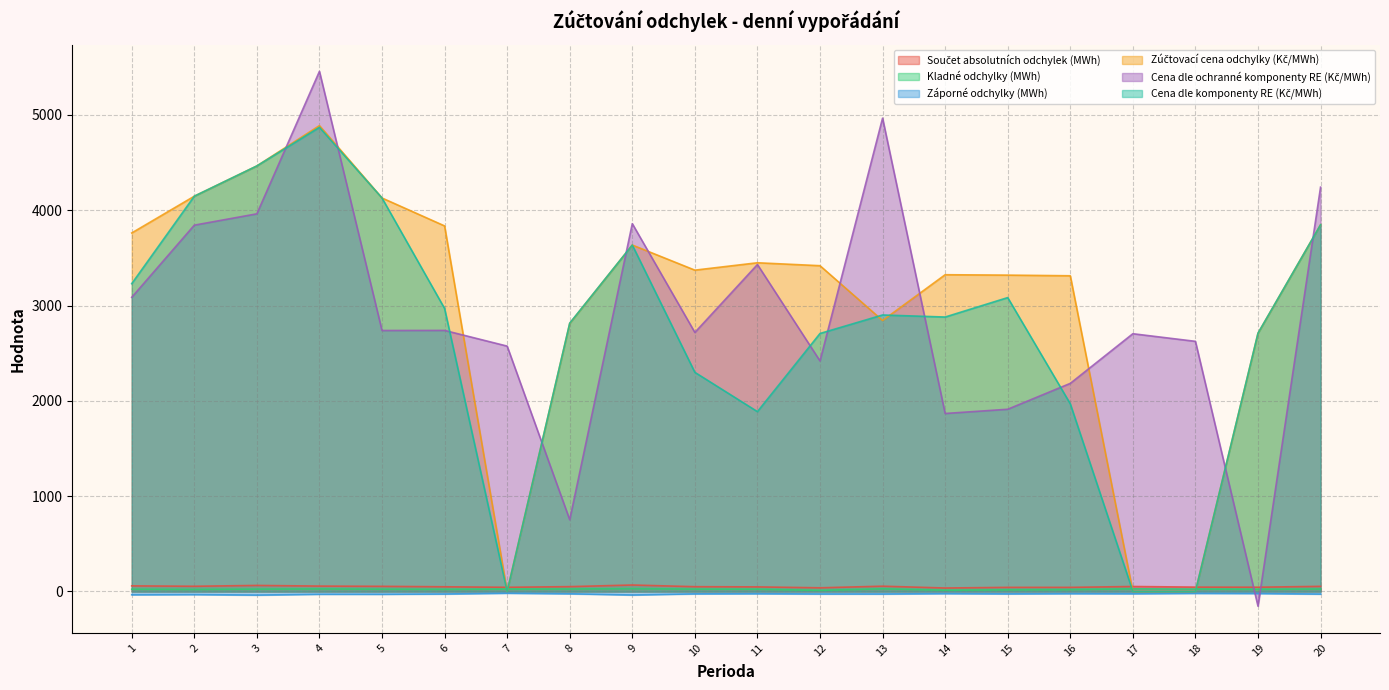

Is the value of Zúčtovací cena odchylky (Kč/MWh) at 15 greater than the value of Cena dle komponenty RE (Kč/MWh) at 4?

No